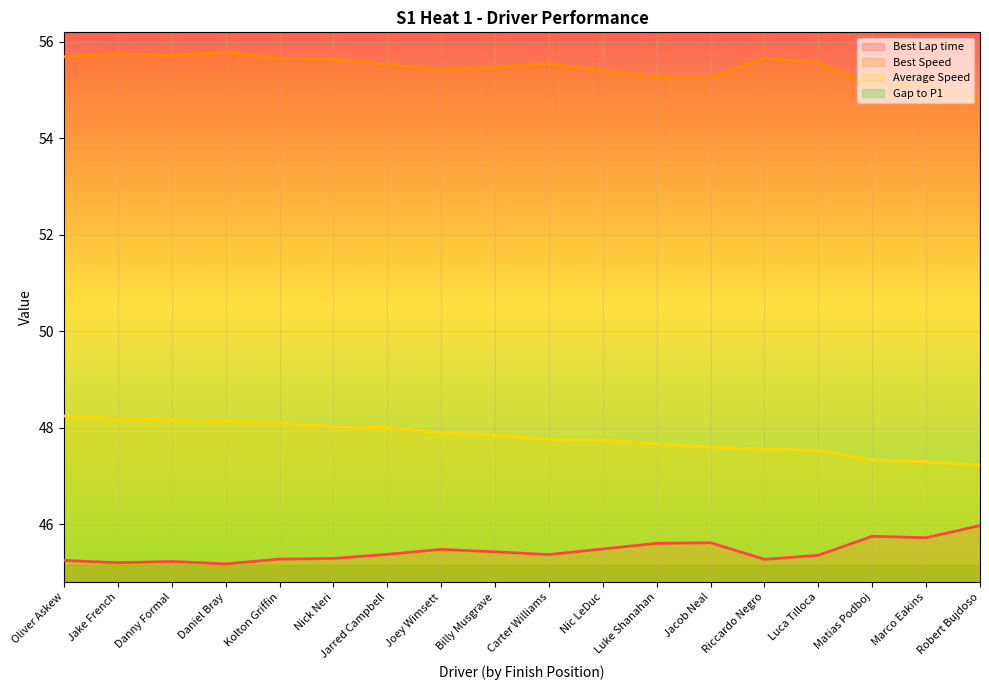

At which category is the sum across all series the highest?

Robert Bujdoso